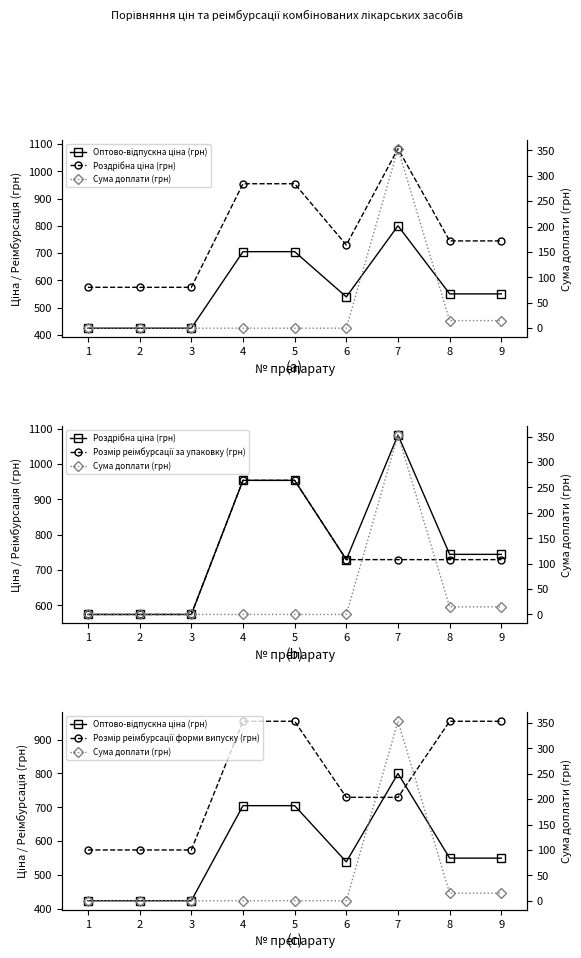

How many interior local peaks does the Сума доплати (грн) series have?

1